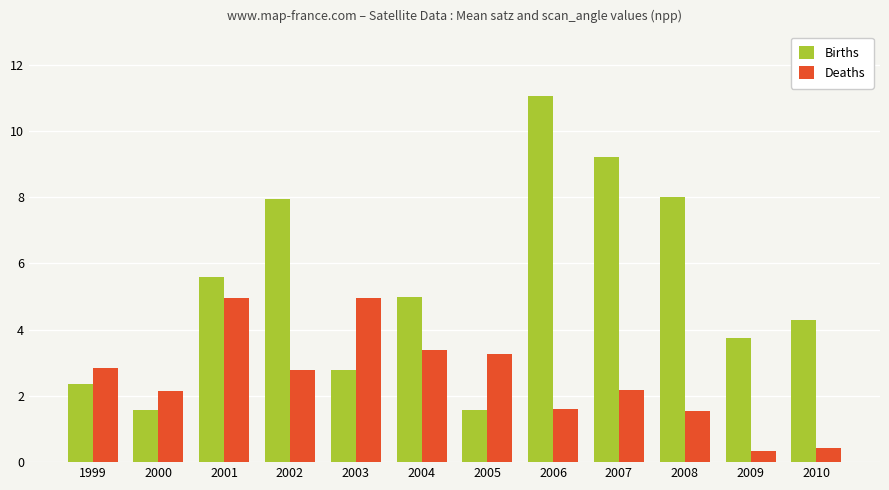

Which series has the widest spread of values?

Births